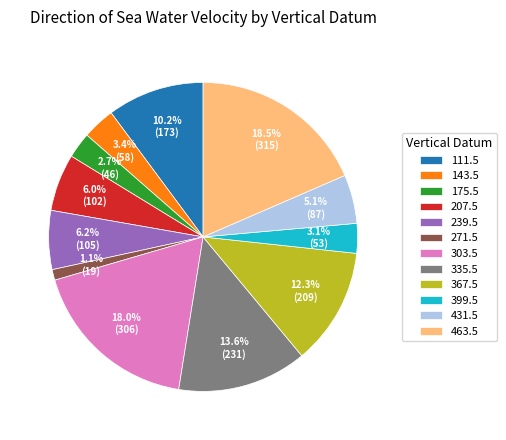

What is the smallest slice in the pie chart?

271.5